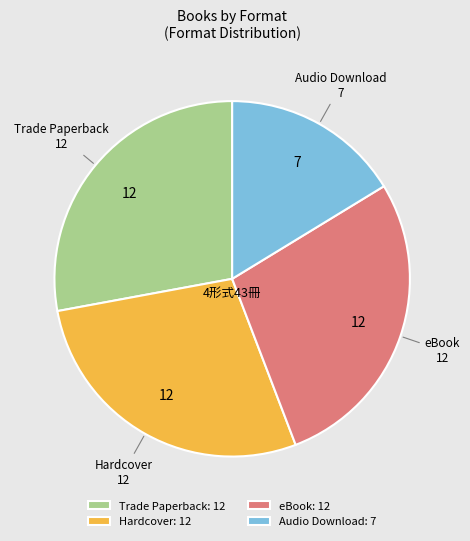

Count the number of slices in the pie.

4